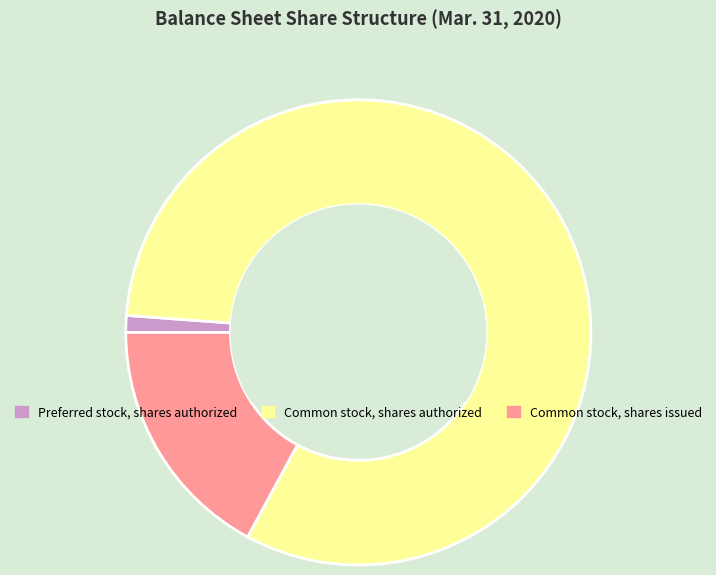

Is there any slice that represents more than half of the pie?

Yes